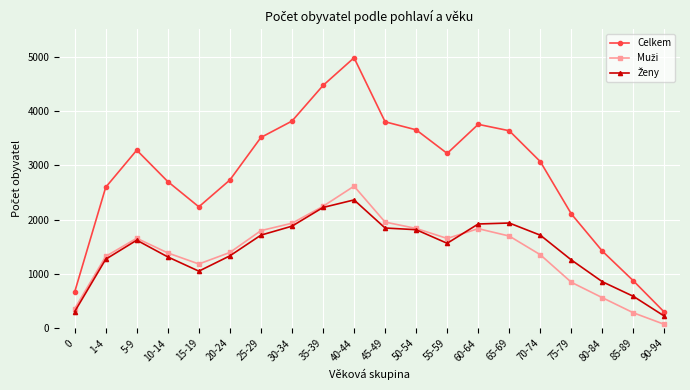

At which category does the chart reach its minimum across all series?

90-94